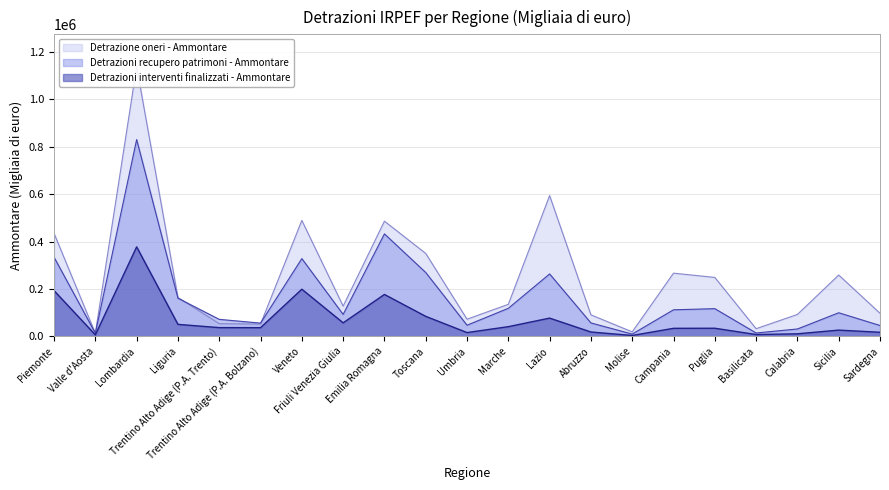

What is the difference between the second highest and second lowest values in the Detrazioni recupero patrimoni - Ammontare series?

419106